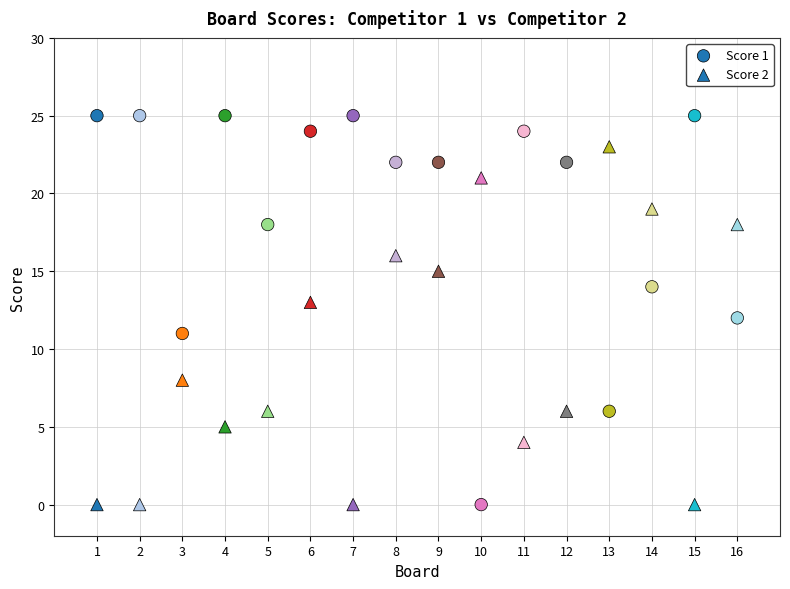

How many points are shown in the scatter plot?

32